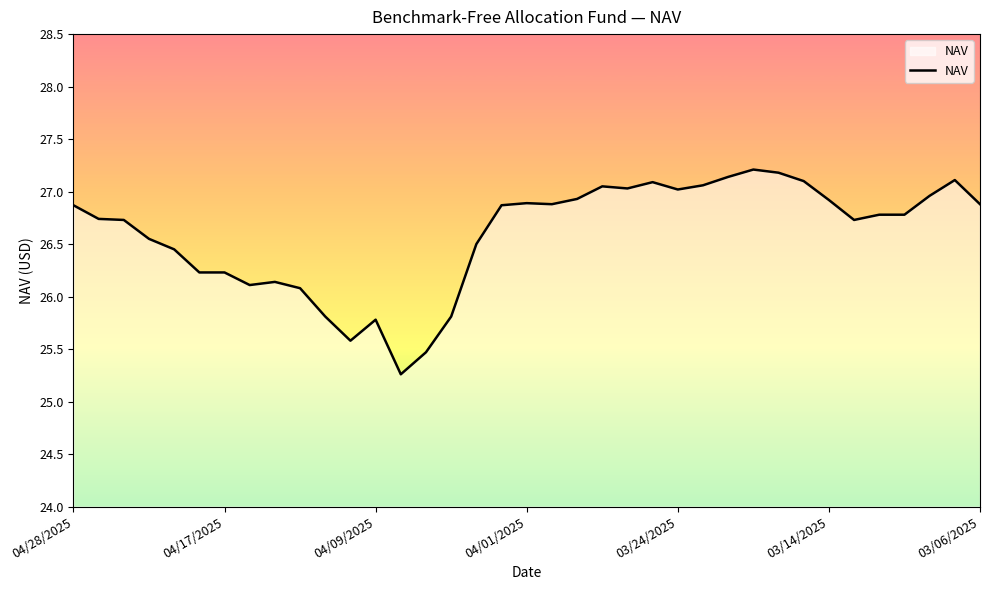

What is the minimum value shown in the chart?

25.3